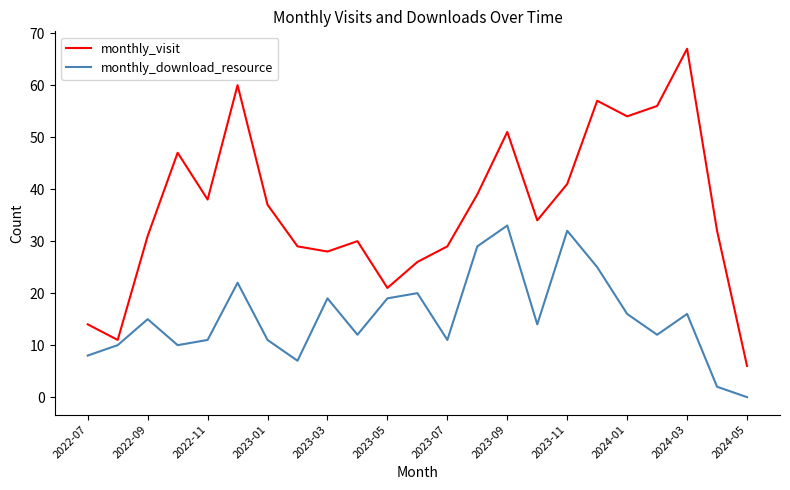

Rank the series by their average value, from lowest to highest.

monthly_download_resource, monthly_visit